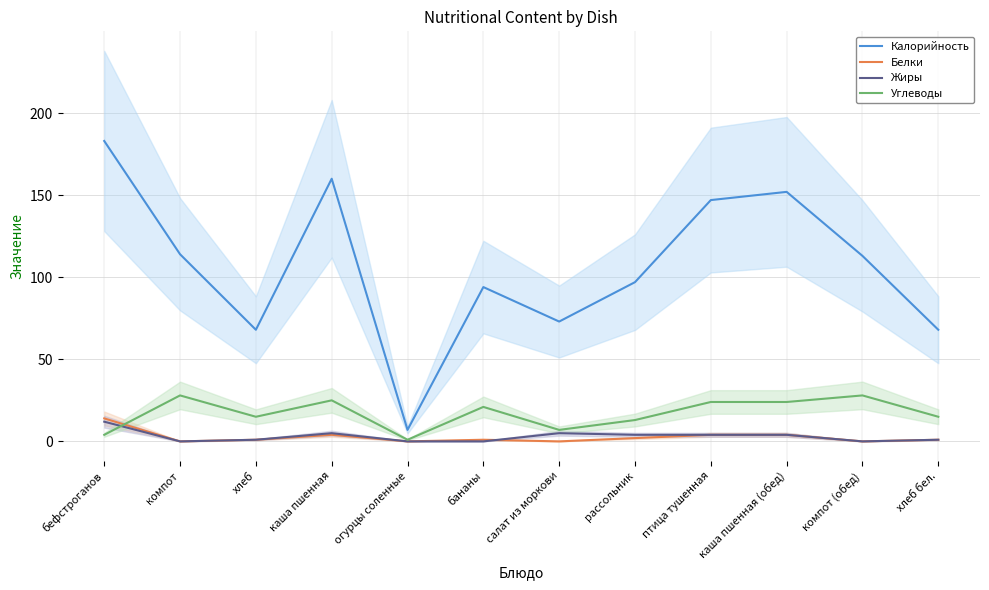

At which label does Калорийность first exceed 113?

бефстроганов